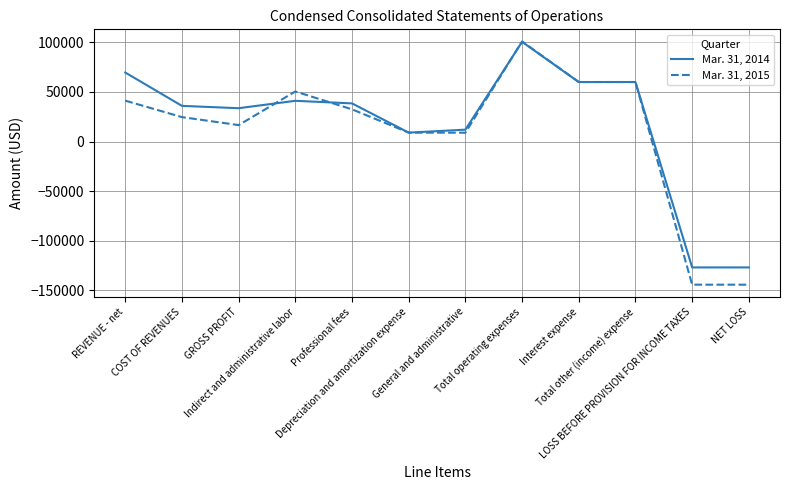

What is the maximum value shown in the chart?

100856